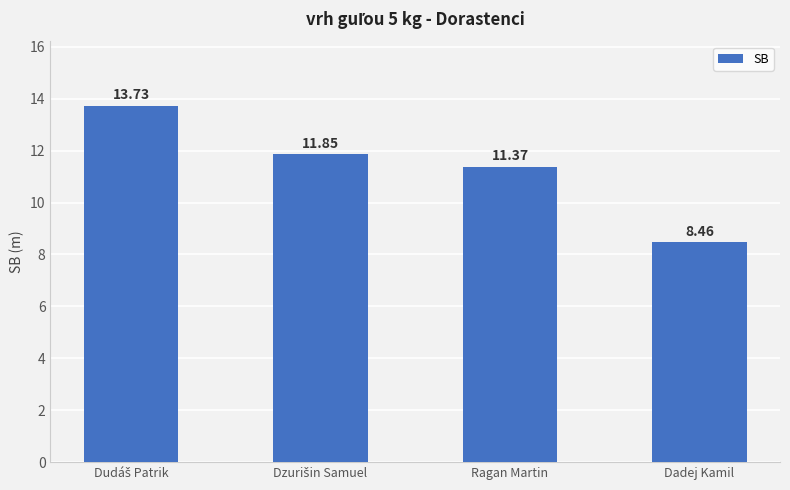

At which category does the chart reach its minimum across all series?

Dadej Kamil